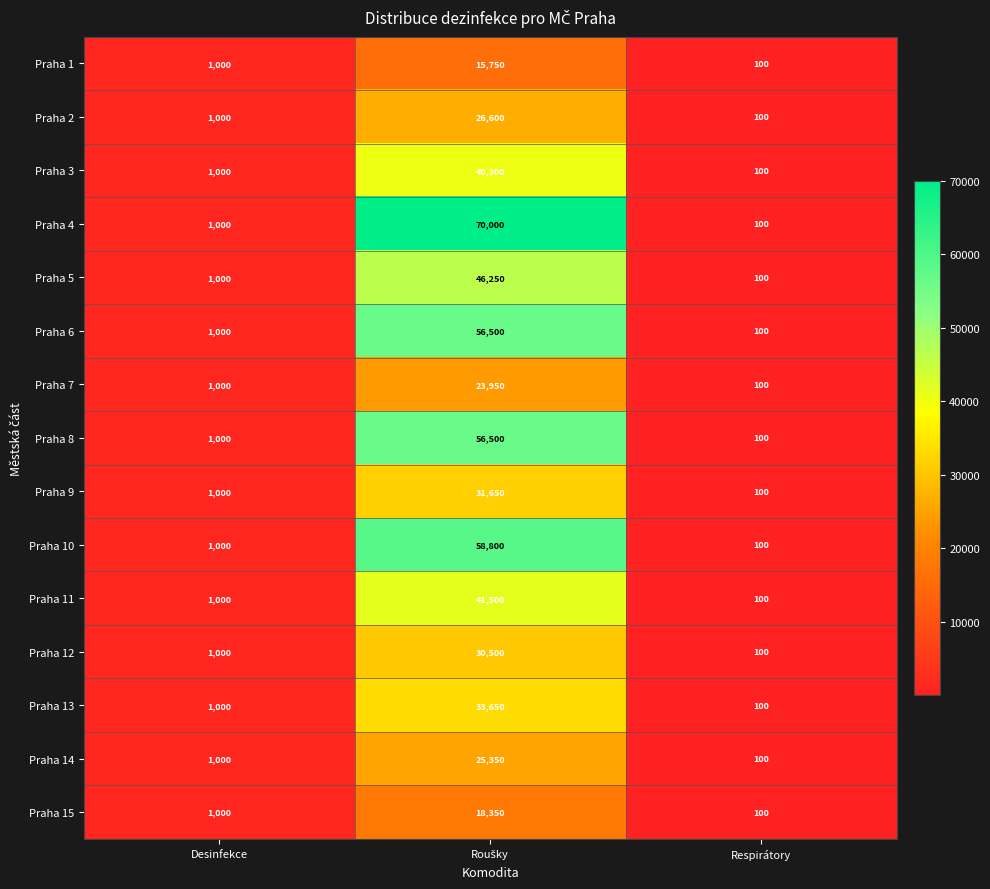

At how many categories does at least one series exceed 3443?

1